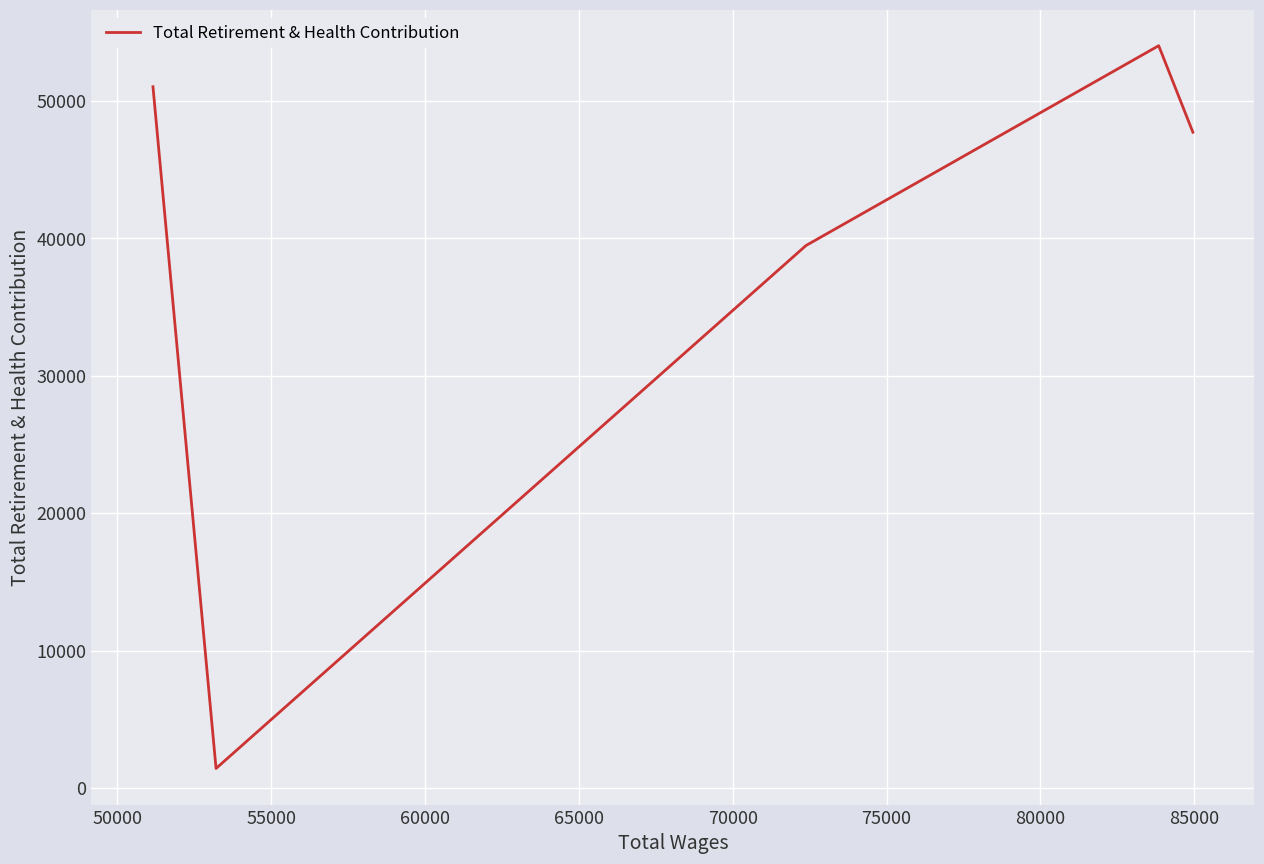

True or false: the data has more than 2 interior local peaks.

False